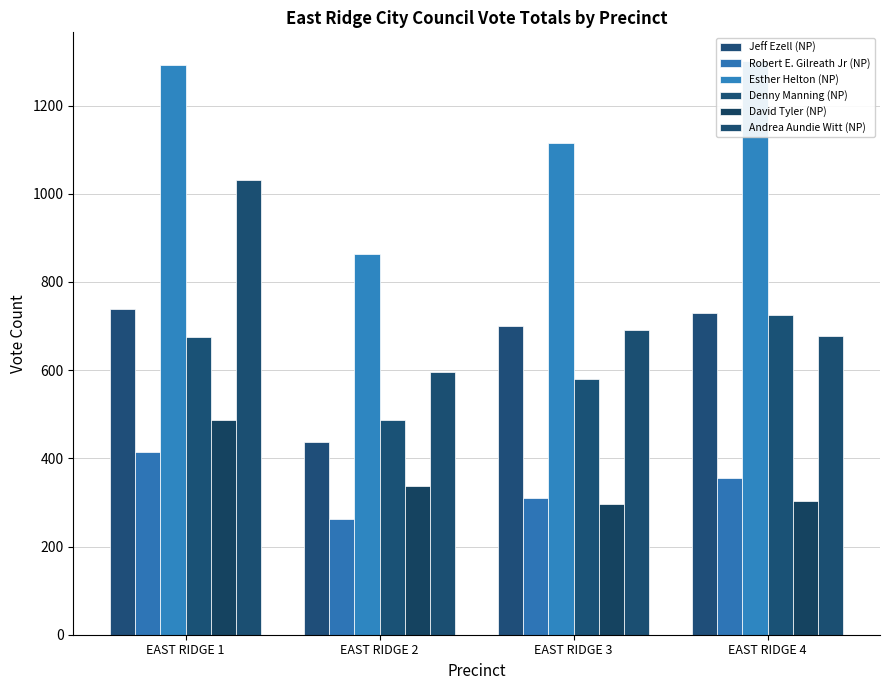

Which series has the largest total across all categories?

Esther Helton (NP)